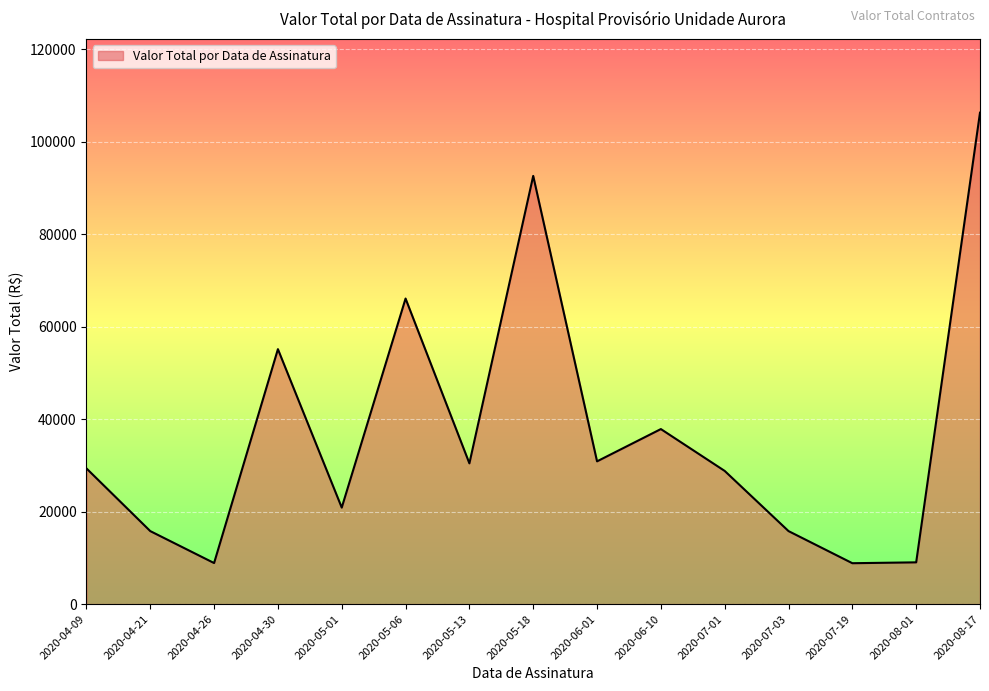

At which category does the chart reach its peak across all series?

2020-08-17